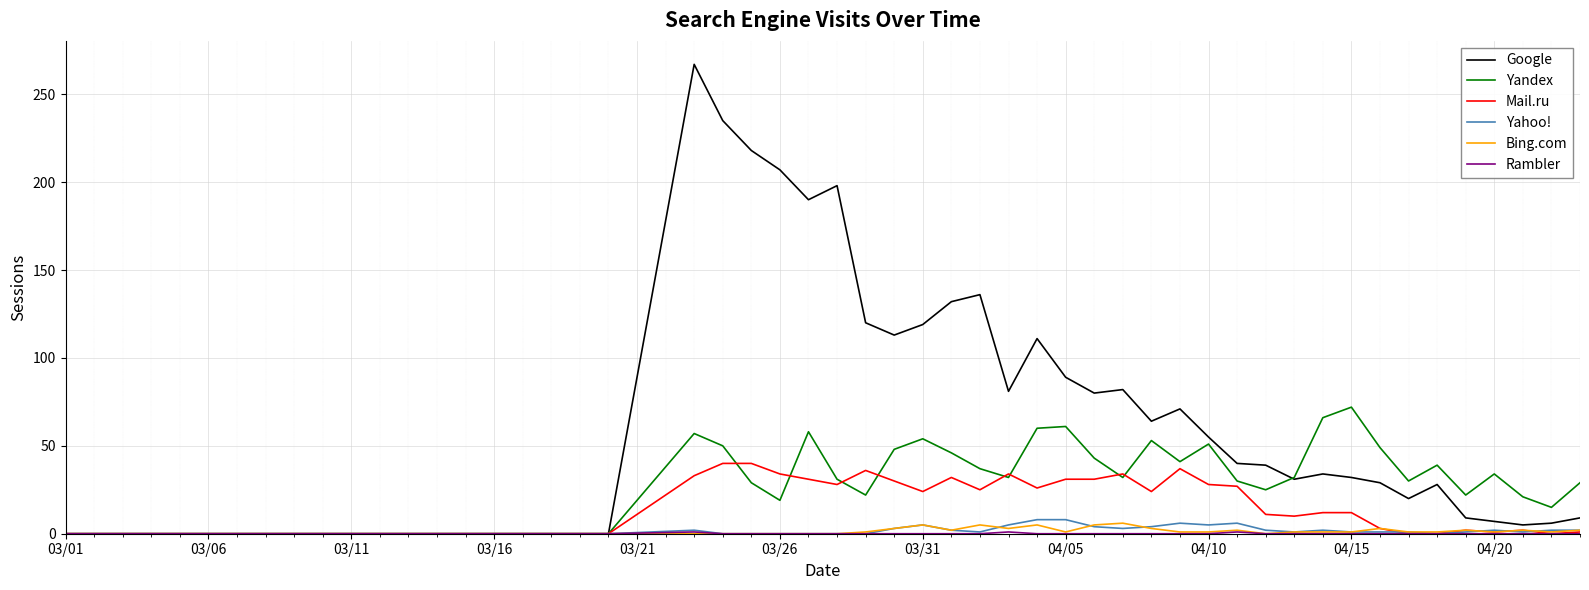

What is the difference between the maximum and minimum values in the Yahoo! series?

8